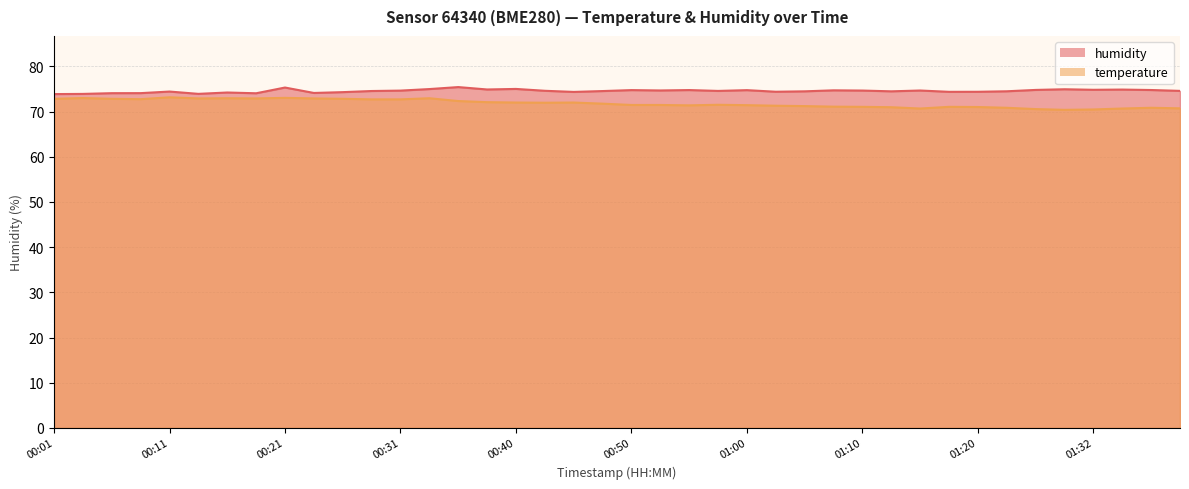

Which series has the largest range (max minus min)?

temperature